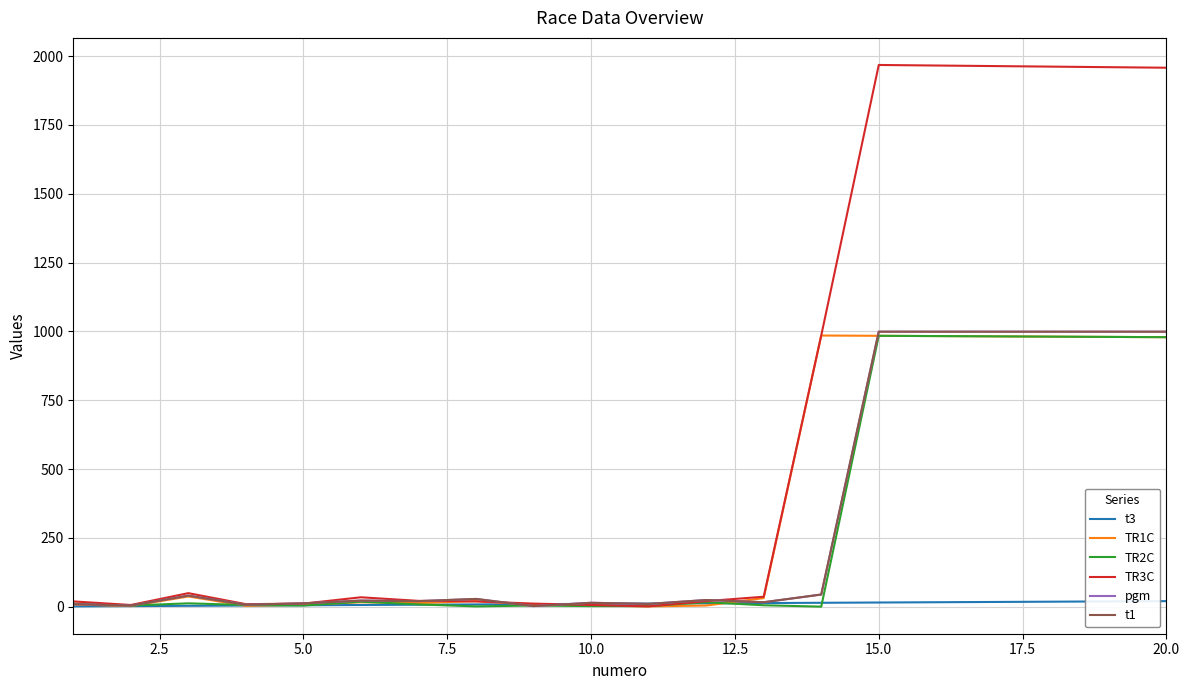

Is this an area chart (filled region under the line)?

No